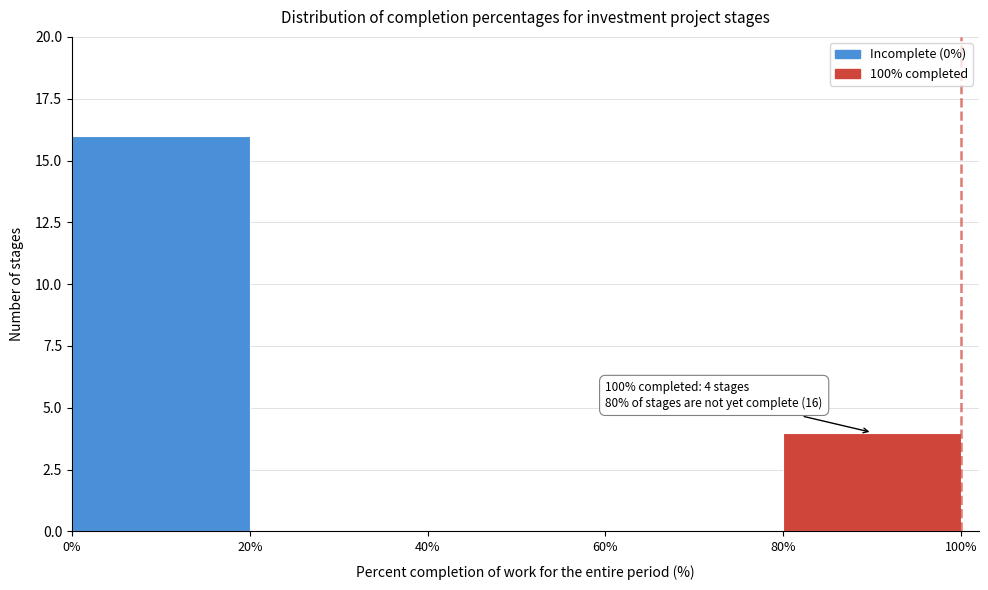

Which range on the x-axis has the tallest bar?

0% to 20%